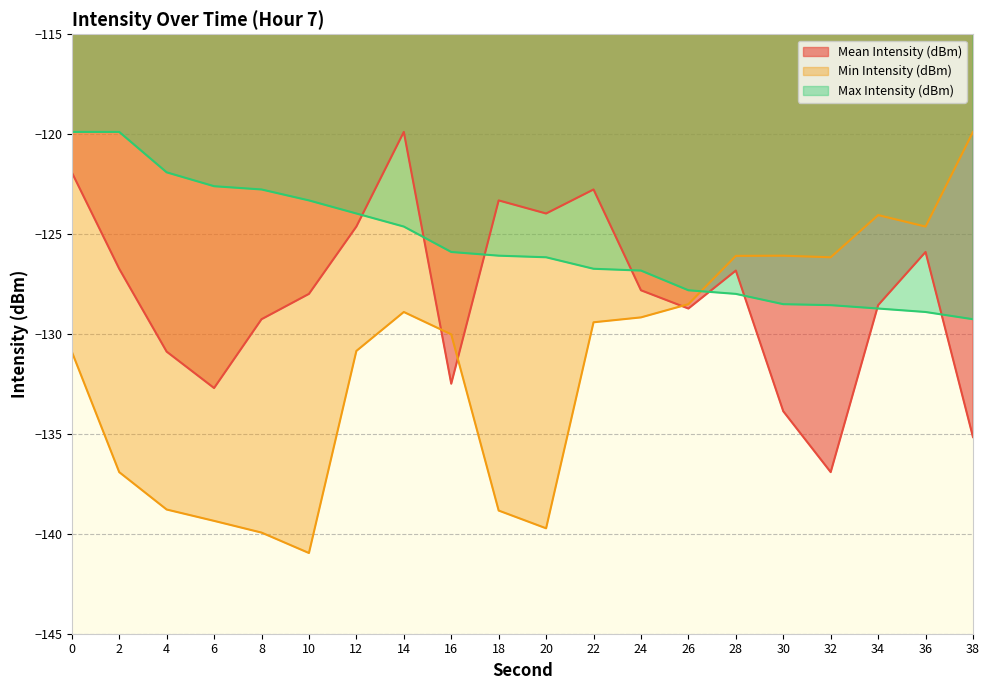

What is the difference between the highest and lowest values at 34?

4.7